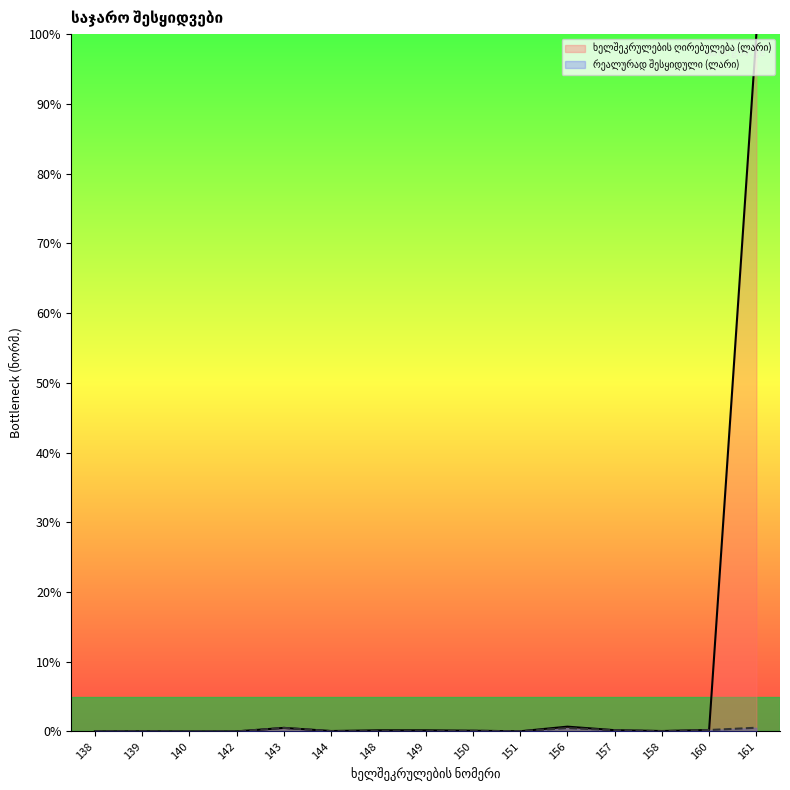

At how many categories does at least one series exceed 74?

1